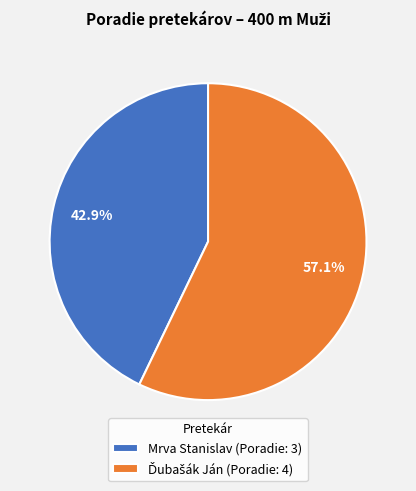

Is there a majority slice in this chart?

Yes